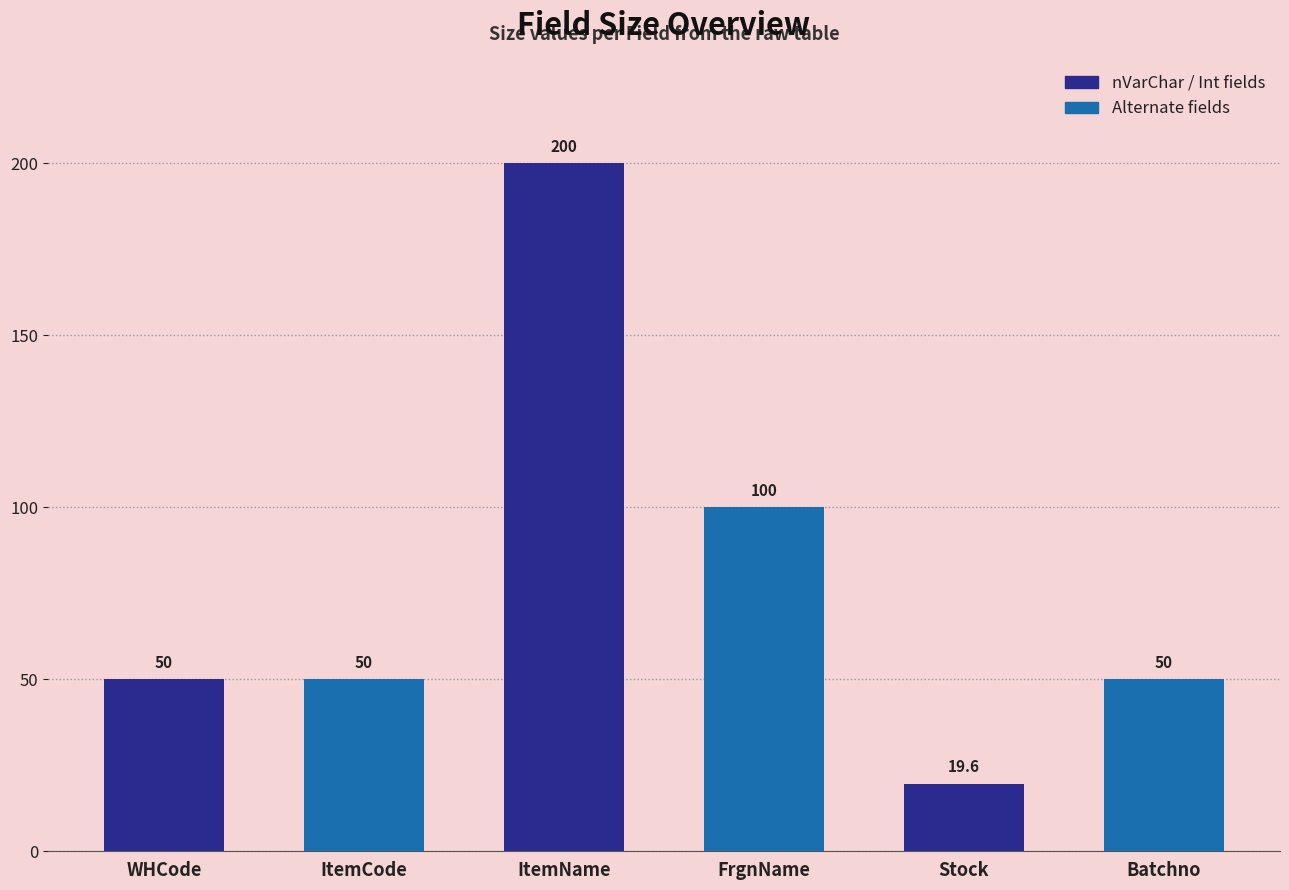

True or false: the data shows 100.0 at FrgnName.

True